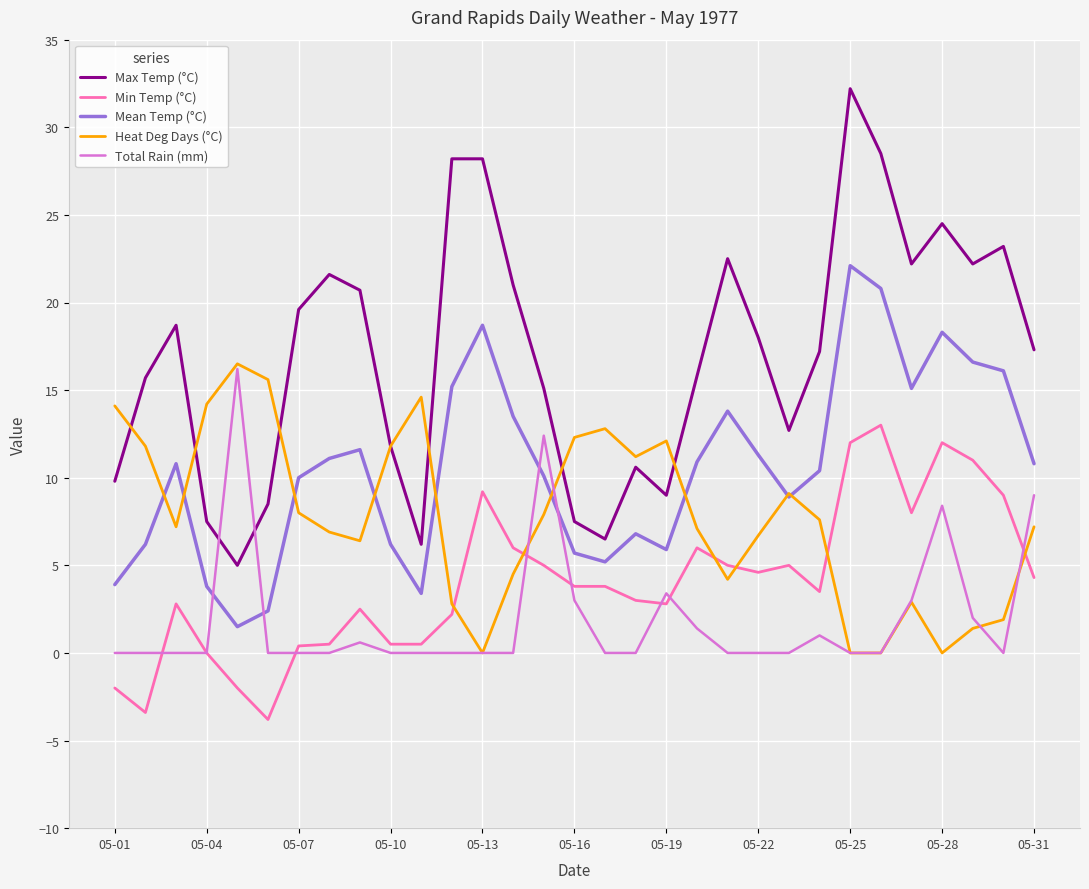

What is the sum of all Heat Deg Days (°C) values?

238.8